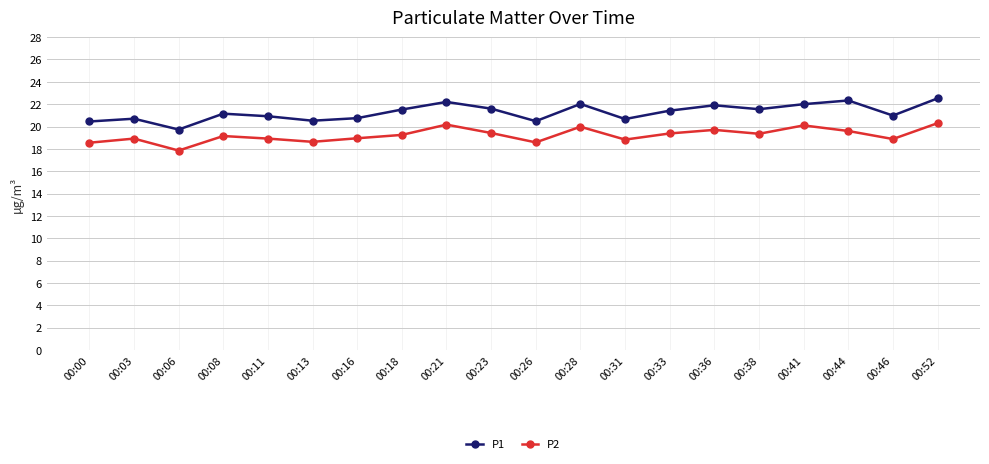

Which category has the lowest value across all series?

00:06